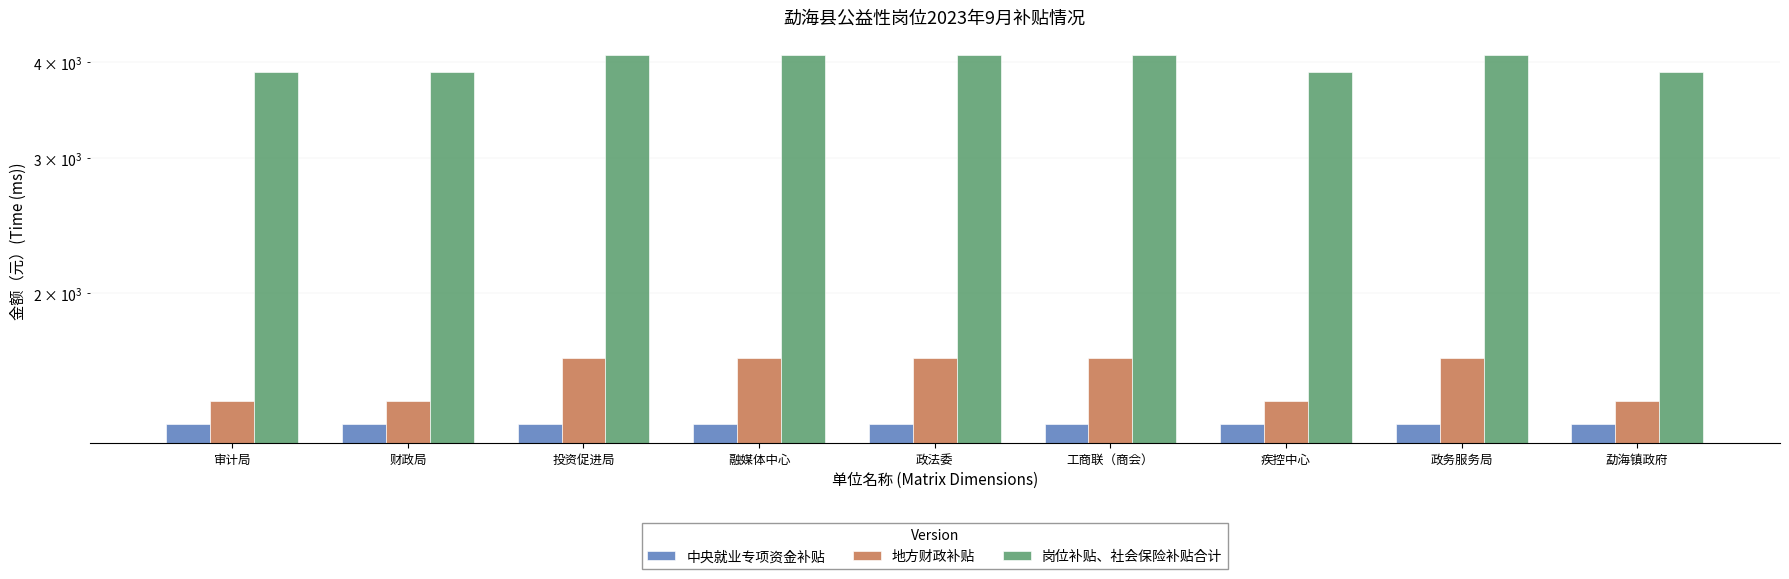

What is the maximum value shown in the chart?

4079.8